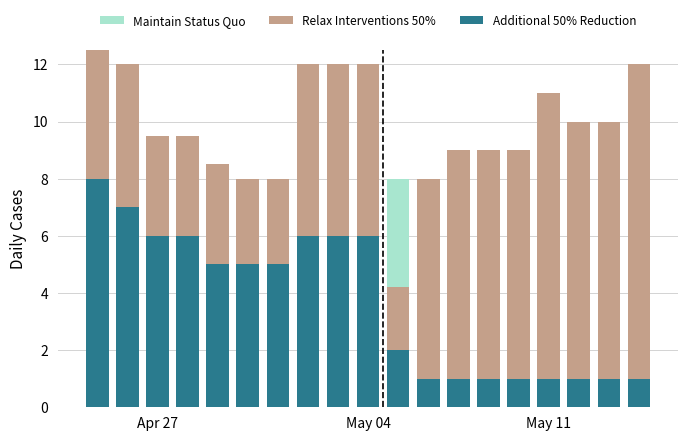

What is the difference between the second highest and minimum values in the Relax Interventions 50% series?

7.8